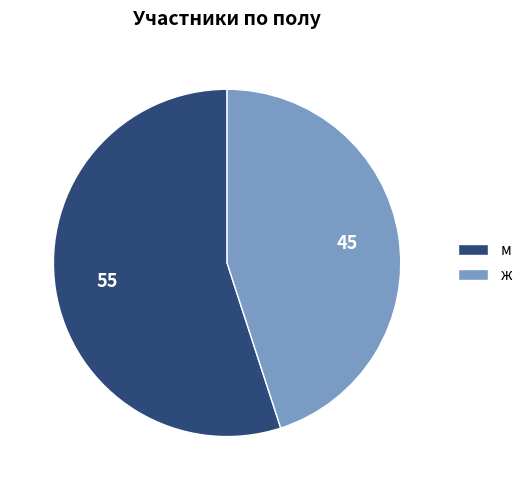

Between ж and м, which is larger?

м